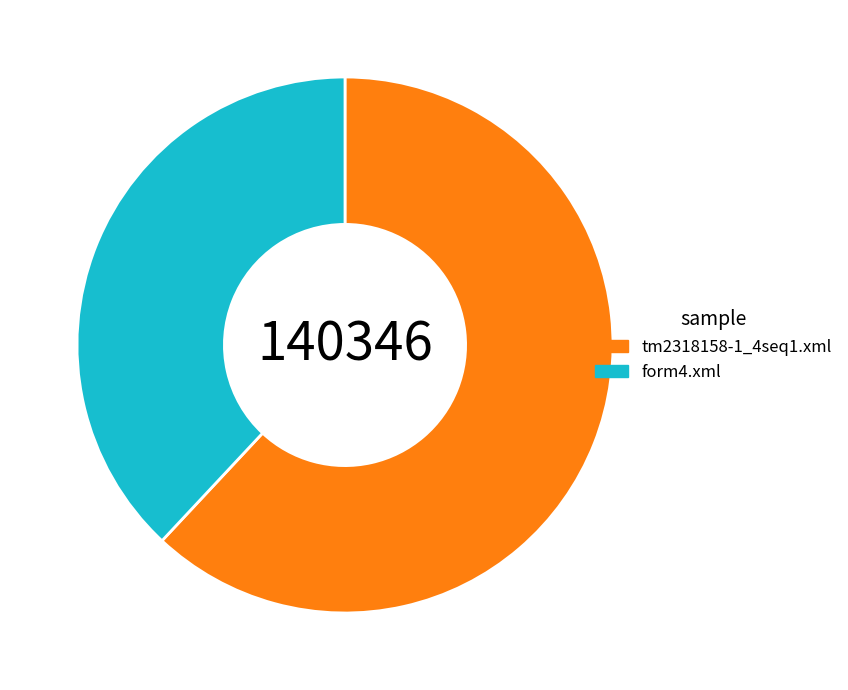

Combined, do form4.xml and tm2318158-1_4seq1.xml account for over 50%?

Yes